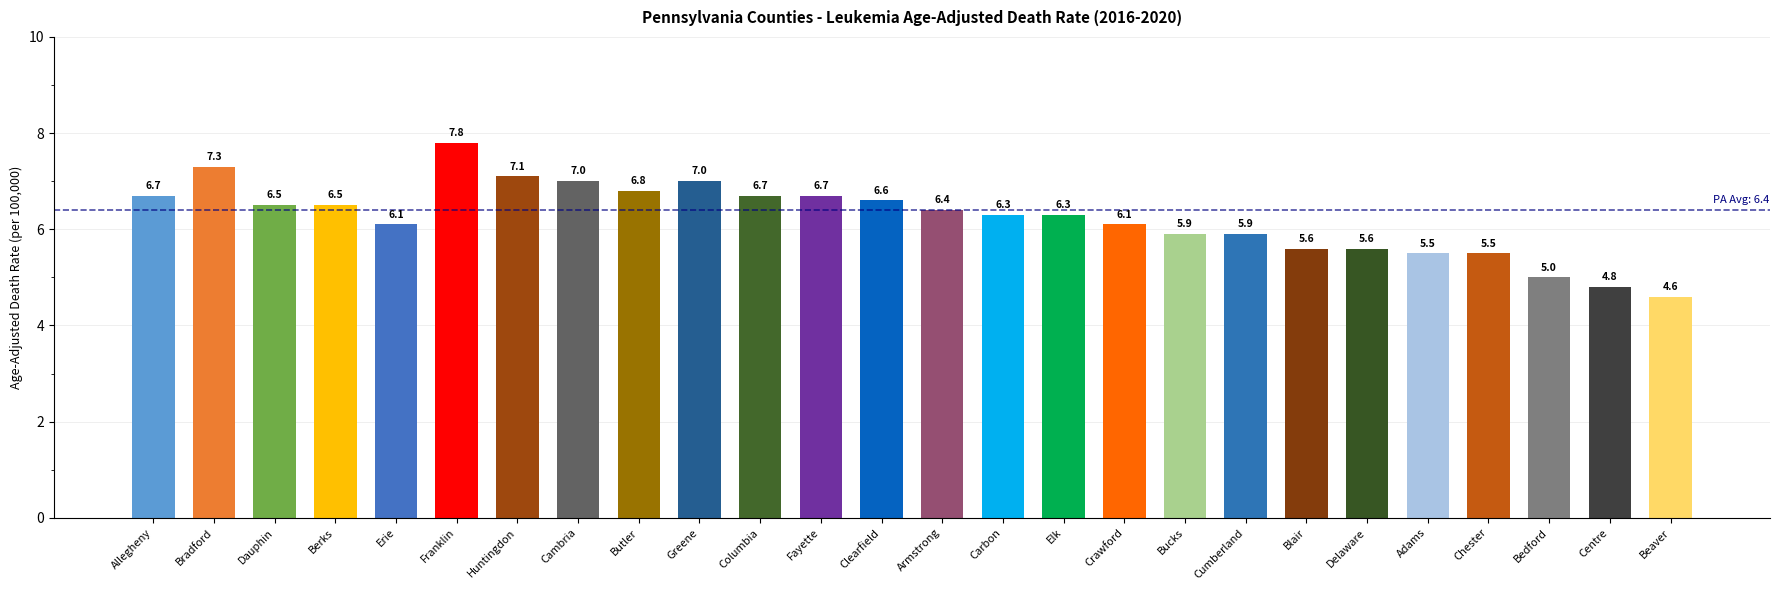

Reading left to right, what are all the values shown in this chart?

Allegheny=6.7	Bradford=7.3	Dauphin=6.5	Berks=6.5	Erie=6.1	Franklin=7.8	Huntingdon=7.1	Cambria=7.0	Butler=6.8	Greene=7.0	Columbia=6.7	Fayette=6.7	Clearfield=6.6	Armstrong=6.4	Carbon=6.3	Elk=6.3	Crawford=6.1	Bucks=5.9	Cumberland=5.9	Blair=5.6	Delaware=5.6	Adams=5.5	Chester=5.5	Bedford=5.0	Centre=4.8	Beaver=4.6